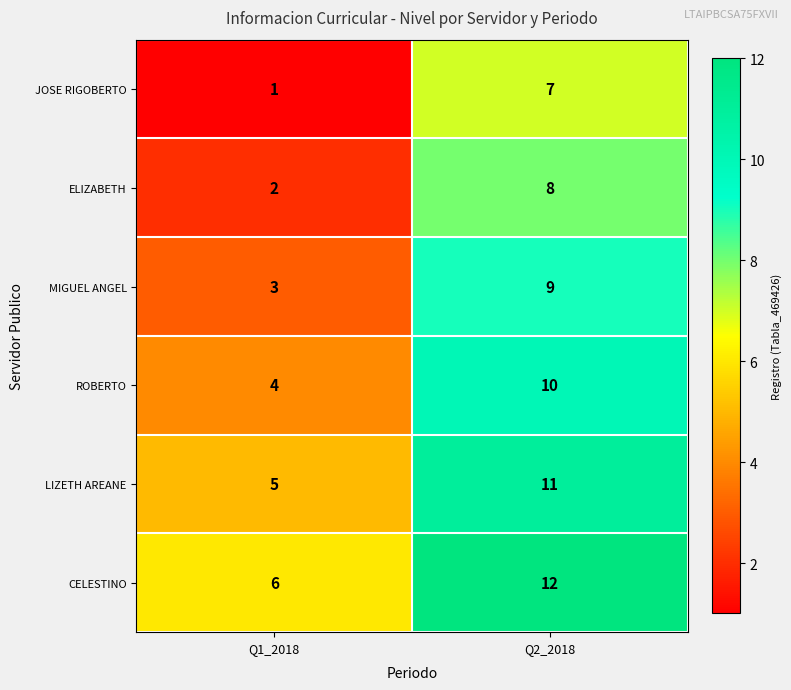

What is the sum of the CELESTINO values at Q2_2018 and Q1_2018?

18